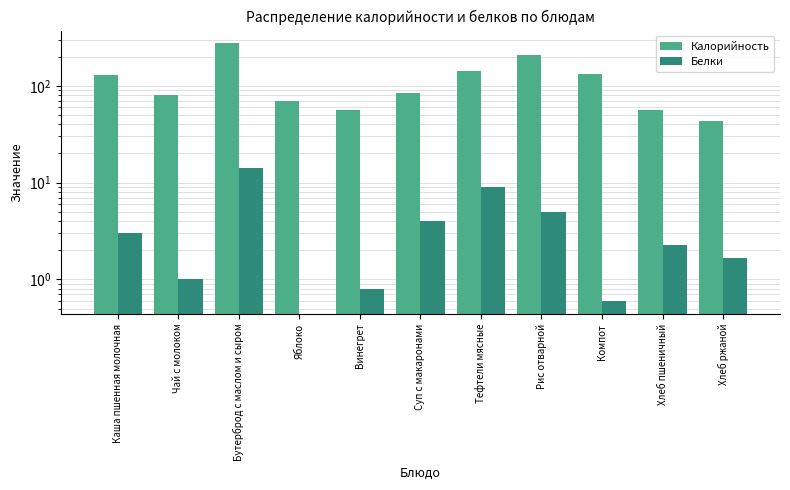

How many data points in Калорийность are less than 84?

5